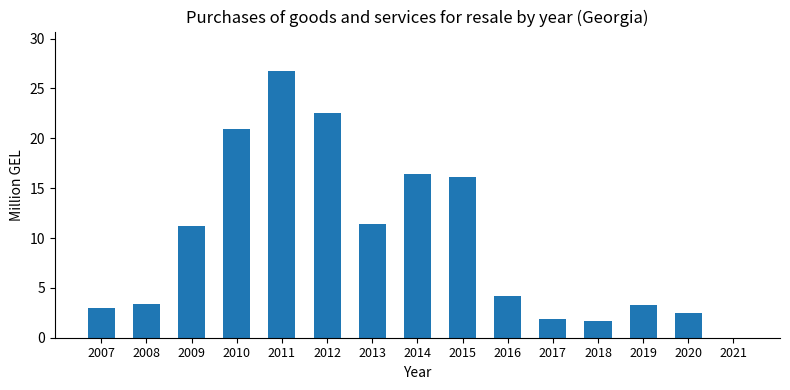

What is the sum of all values?

145.2